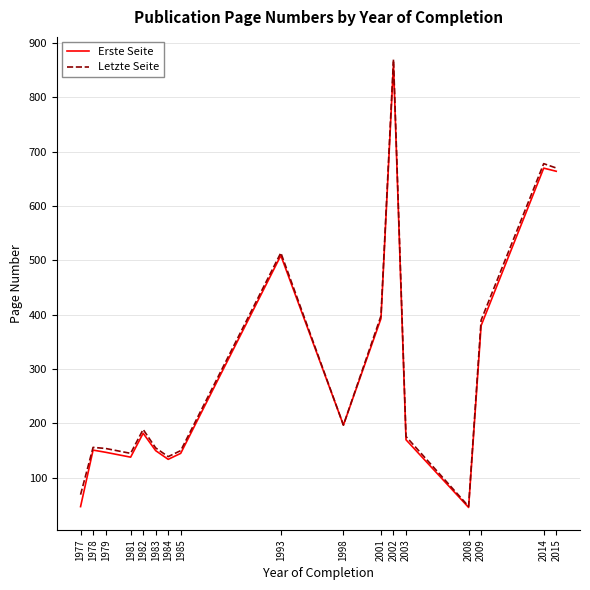

Is it true that Letzte Seite equals 100.1 at 2009?

False